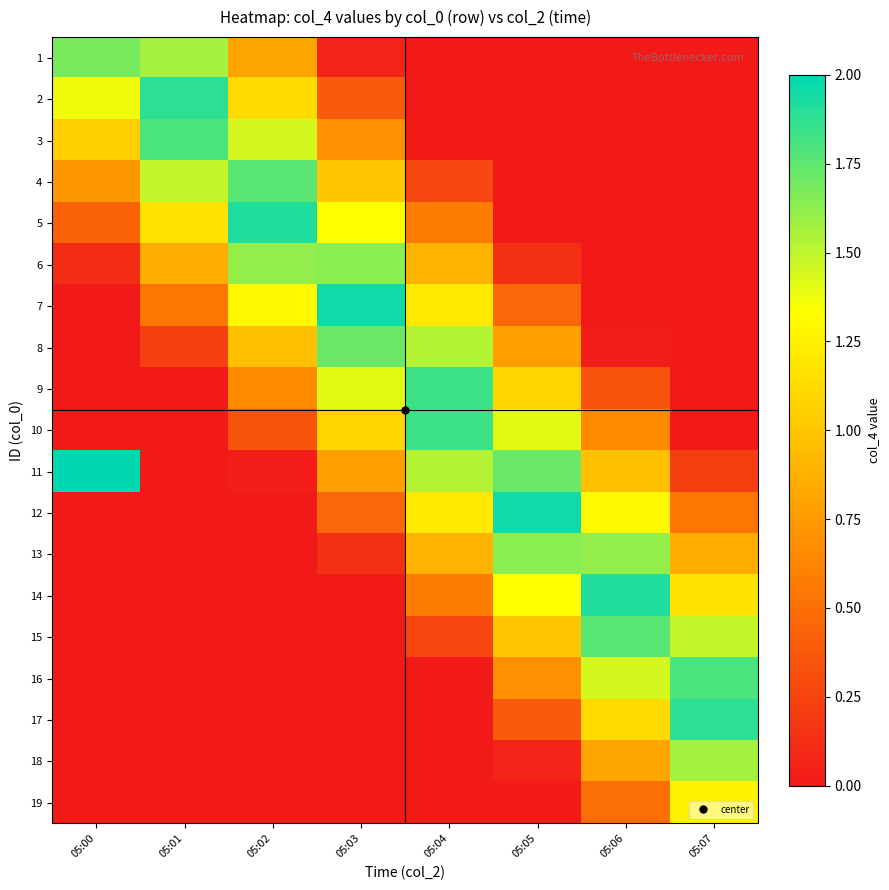

Reading left to right, list all the values displayed in this chart.

1: 05:00=1.7	05:01=1.6	05:02=0.8	05:03=0.1	05:04=0.0	05:05=0.0	05:06=0.0	05:07=0.0
2: 05:00=1.4	05:01=1.9	05:02=1.1	05:03=0.4	05:04=0.0	05:05=0.0	05:06=0.0	05:07=0.0
3: 05:00=1.1	05:01=1.8	05:02=1.4	05:03=0.7	05:04=0.0	05:05=0.0	05:06=0.0	05:07=0.0
4: 05:00=0.7	05:01=1.5	05:02=1.8	05:03=1.0	05:04=0.3	05:05=0.0	05:06=0.0	05:07=0.0
5: 05:00=0.4	05:01=1.2	05:02=1.9	05:03=1.3	05:04=0.6	05:05=0.0	05:06=0.0	05:07=0.0
6: 05:00=0.1	05:01=0.9	05:02=1.6	05:03=1.6	05:04=0.9	05:05=0.1	05:06=0.0	05:07=0.0
7: 05:00=0.0	05:01=0.5	05:02=1.3	05:03=2.0	05:04=1.2	05:05=0.5	05:06=0.0	05:07=0.0
8: 05:00=0.0	05:01=0.2	05:02=1.0	05:03=1.7	05:04=1.5	05:05=0.8	05:06=0.0	05:07=0.0
9: 05:00=0.0	05:01=0.0	05:02=0.7	05:03=1.4	05:04=1.8	05:05=1.1	05:06=0.3	05:07=0.0
10: 05:00=0.0	05:01=0.0	05:02=0.3	05:03=1.1	05:04=1.8	05:05=1.4	05:06=0.7	05:07=0.0
11: 05:00=2.0	05:01=0.0	05:02=0.0	05:03=0.8	05:04=1.5	05:05=1.7	05:06=1.0	05:07=0.2
12: 05:00=0.0	05:01=0.0	05:02=0.0	05:03=0.5	05:04=1.2	05:05=2.0	05:06=1.3	05:07=0.5
13: 05:00=0.0	05:01=0.0	05:02=0.0	05:03=0.1	05:04=0.9	05:05=1.6	05:06=1.6	05:07=0.9
14: 05:00=0.0	05:01=0.0	05:02=0.0	05:03=0.0	05:04=0.6	05:05=1.3	05:06=1.9	05:07=1.2
15: 05:00=0.0	05:01=0.0	05:02=0.0	05:03=0.0	05:04=0.3	05:05=1.0	05:06=1.8	05:07=1.5
16: 05:00=0.0	05:01=0.0	05:02=0.0	05:03=0.0	05:04=0.0	05:05=0.7	05:06=1.4	05:07=1.8
17: 05:00=0.0	05:01=0.0	05:02=0.0	05:03=0.0	05:04=0.0	05:05=0.4	05:06=1.1	05:07=1.9
18: 05:00=0.0	05:01=0.0	05:02=0.0	05:03=0.0	05:04=0.0	05:05=0.1	05:06=0.8	05:07=1.6
19: 05:00=0.0	05:01=0.0	05:02=0.0	05:03=0.0	05:04=0.0	05:05=0.0	05:06=0.5	05:07=1.2